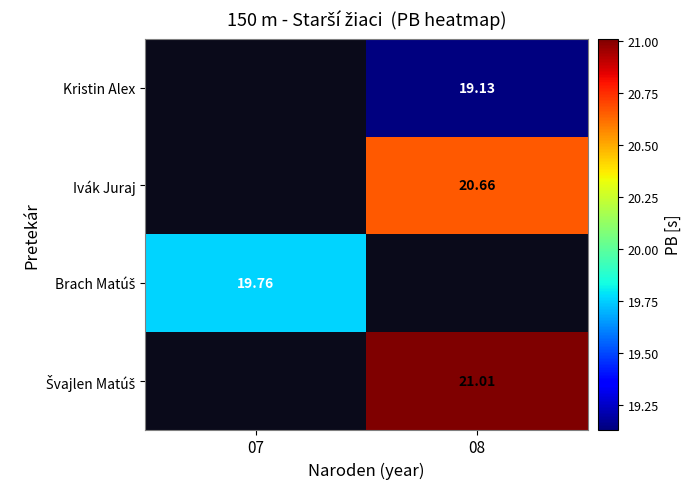

Is the value of Brach Matúš at 08 greater than the value of Kristin Alex at 08?

No